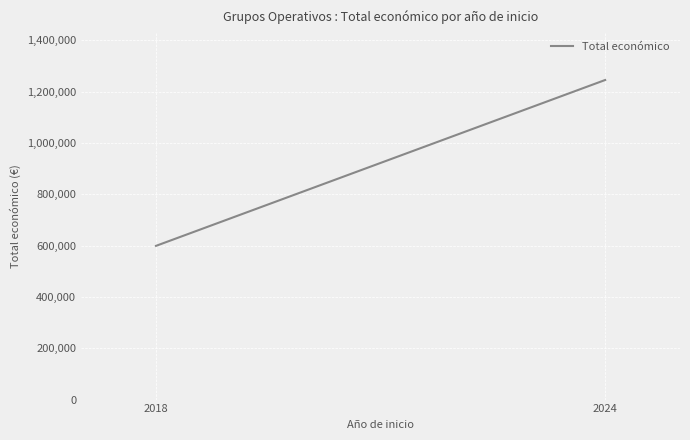

True or false: the data shows 1245489 at 2024.

True